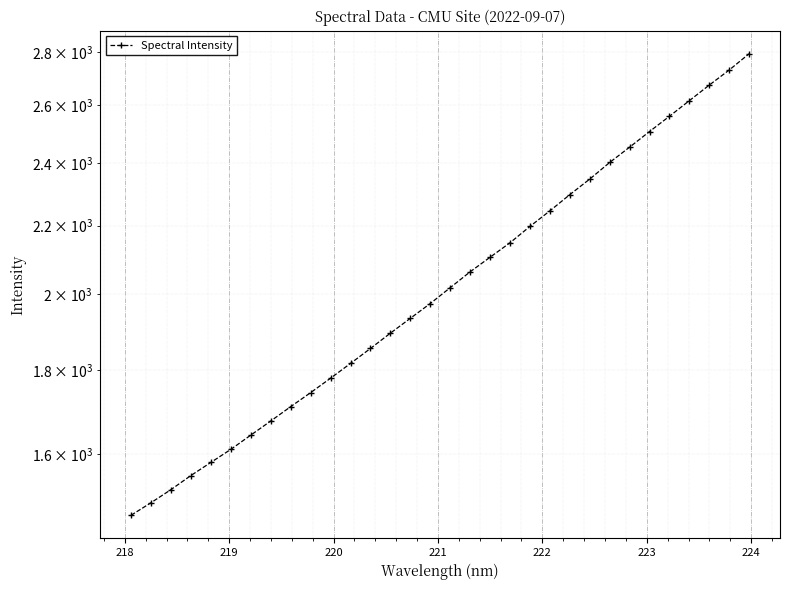

How many data points are less than 2017?

16